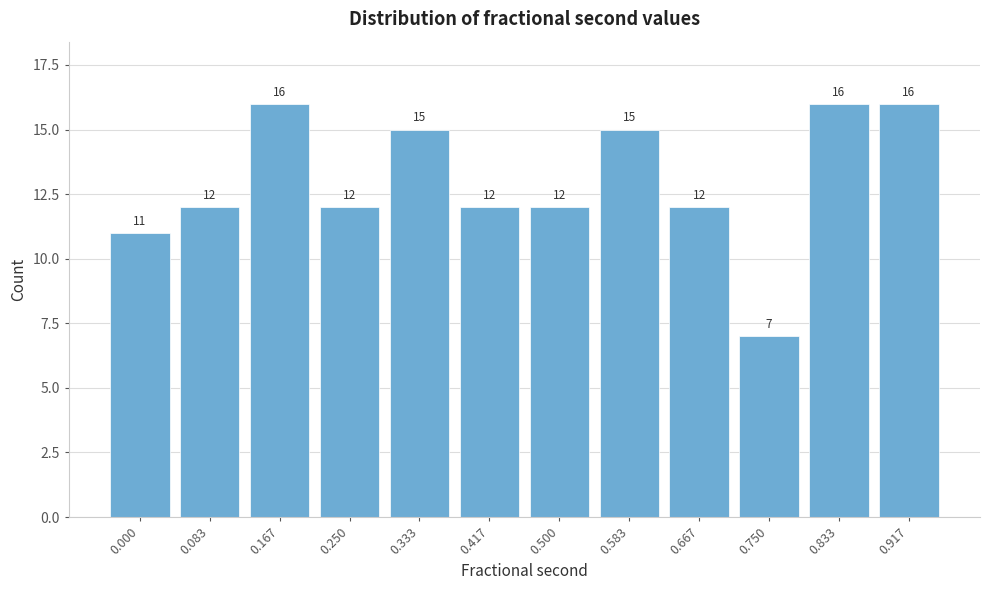

Reading right to left, extract all data points from this chart.

16	16	7	12	15	12	12	15	12	16	12	11